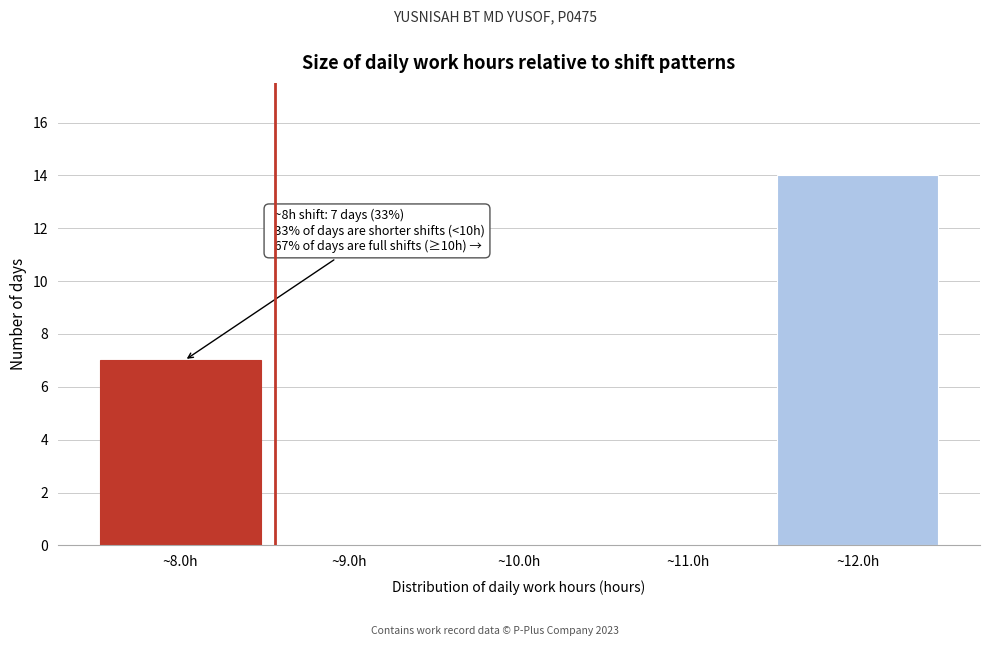

Which range on the x-axis has the tallest bar?

11.5 to 12.5